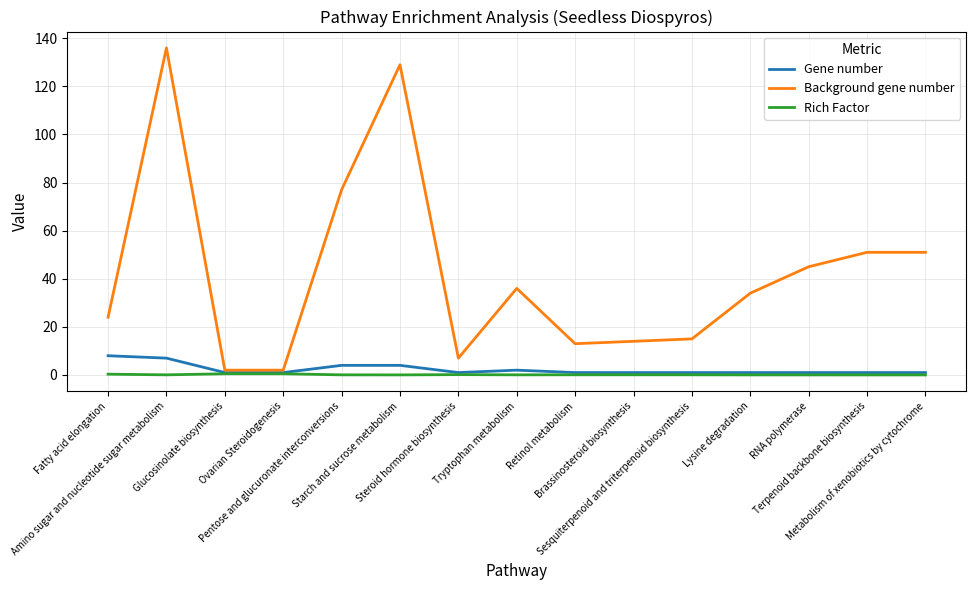

Read the Gene number value at Pentose and glucuronate interconversions.

4.0